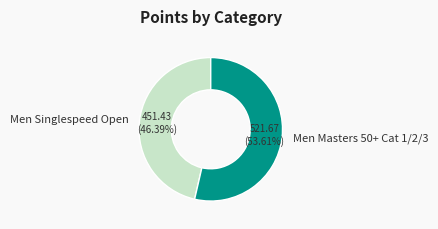

To the nearest percent, what percentage of the pie is Men Masters 50+ Cat 1/2/3?

54%